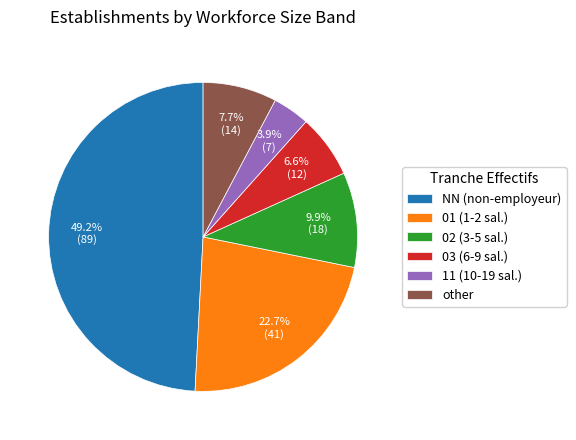

Is 01 the majority of the pie?

No